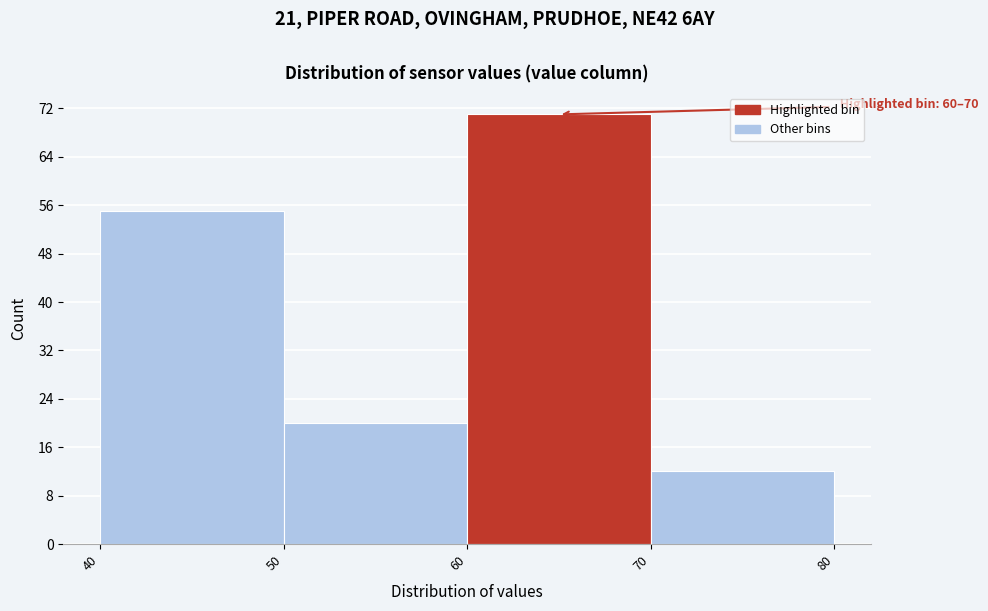

Which range on the x-axis has the tallest bar?

60 to 70